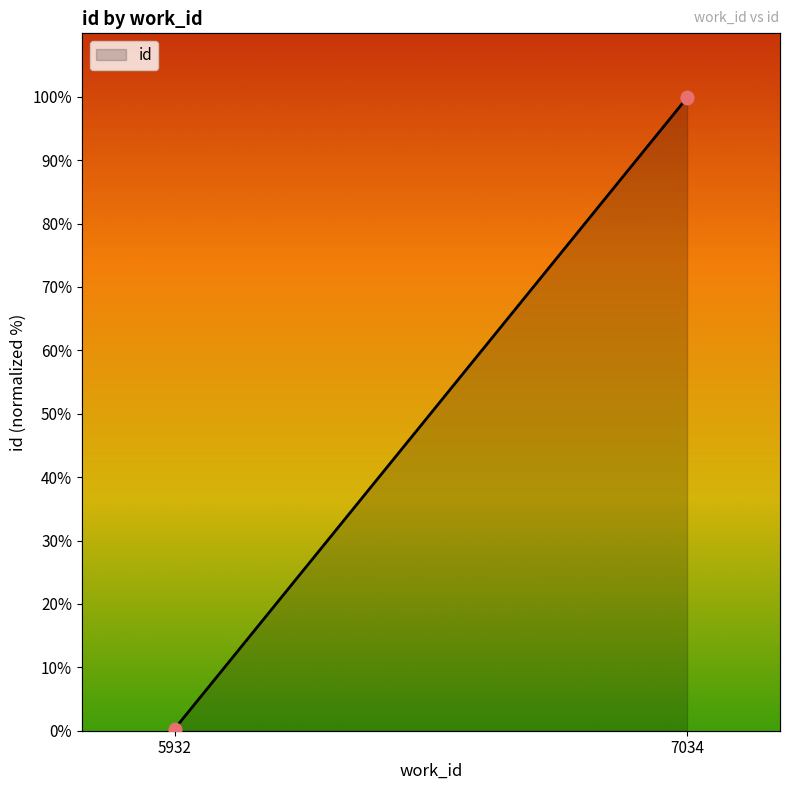

Between 7034 and 5932, which is larger?

7034